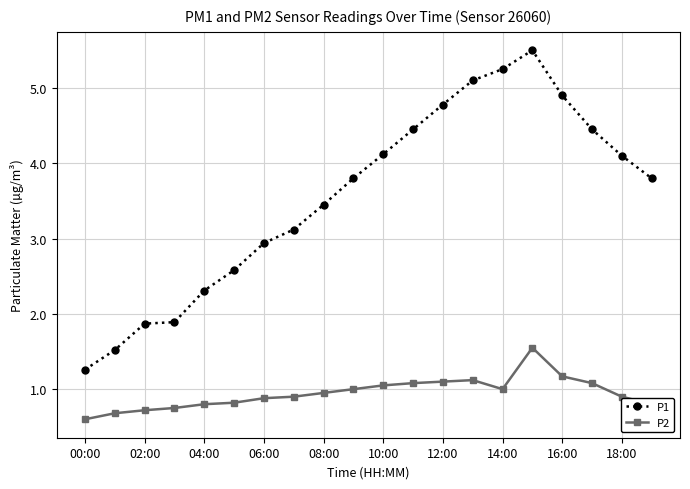

What is the value of the P2 point at the 20th from the left?

0.8